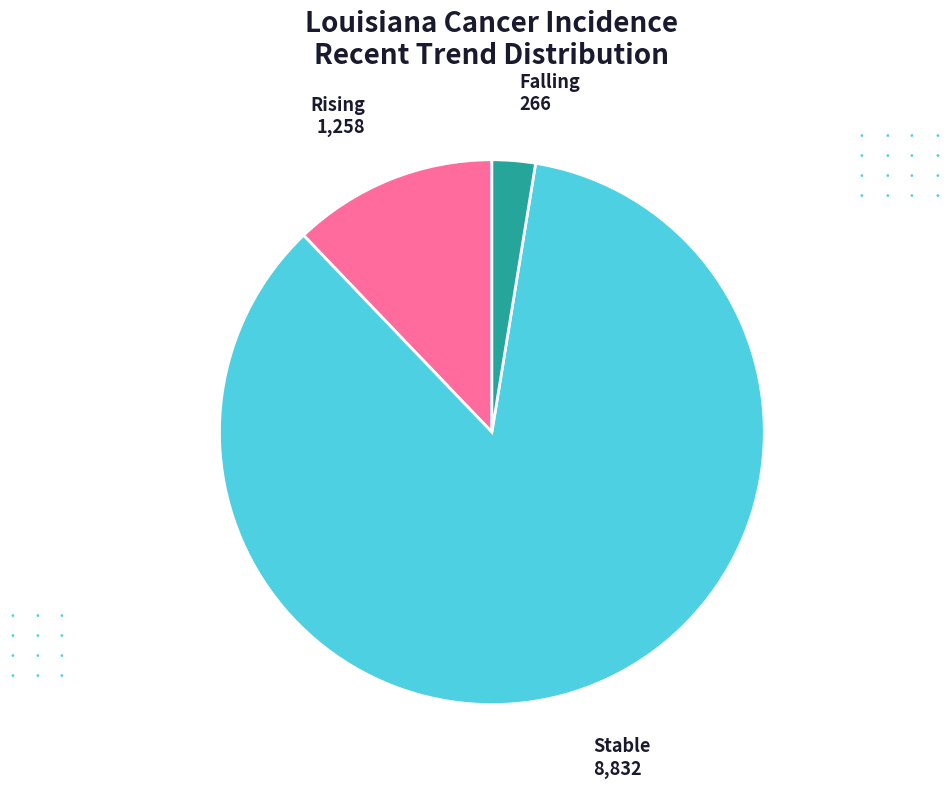

Does any single category account for the majority?

Yes